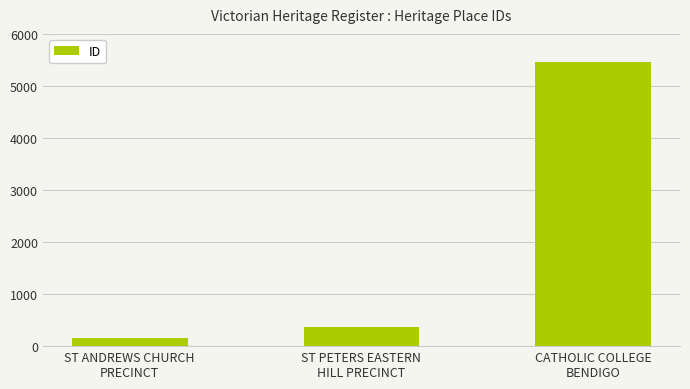

Count the number of data series in this chart.

1